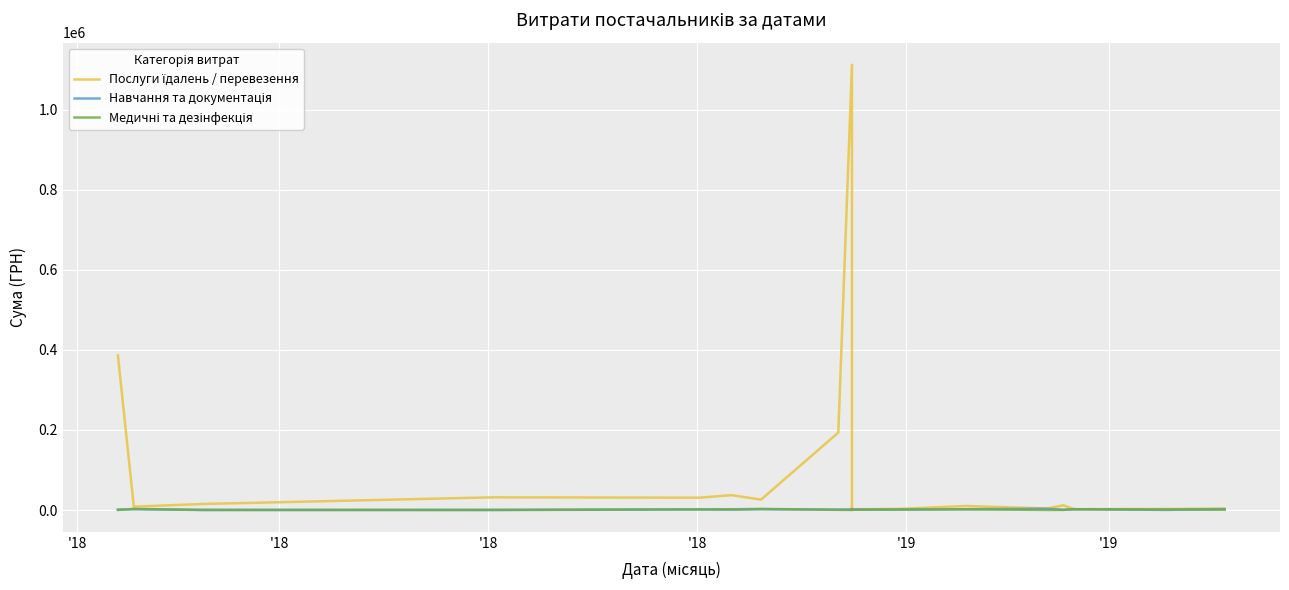

Where does the Послуги їдалень / перевезення series first go above 10131?

'18